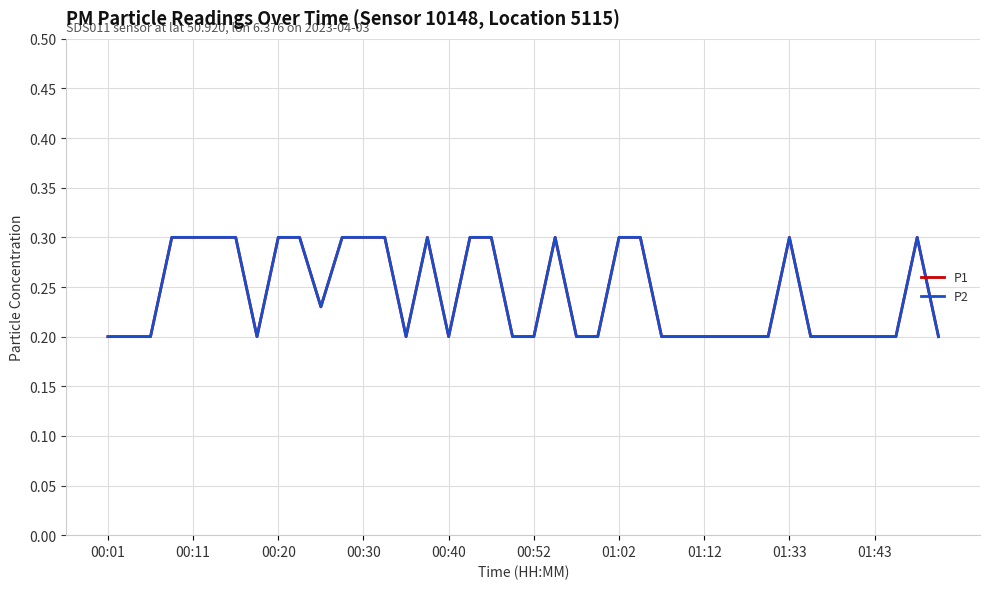

How many lines are shown in the chart?

2